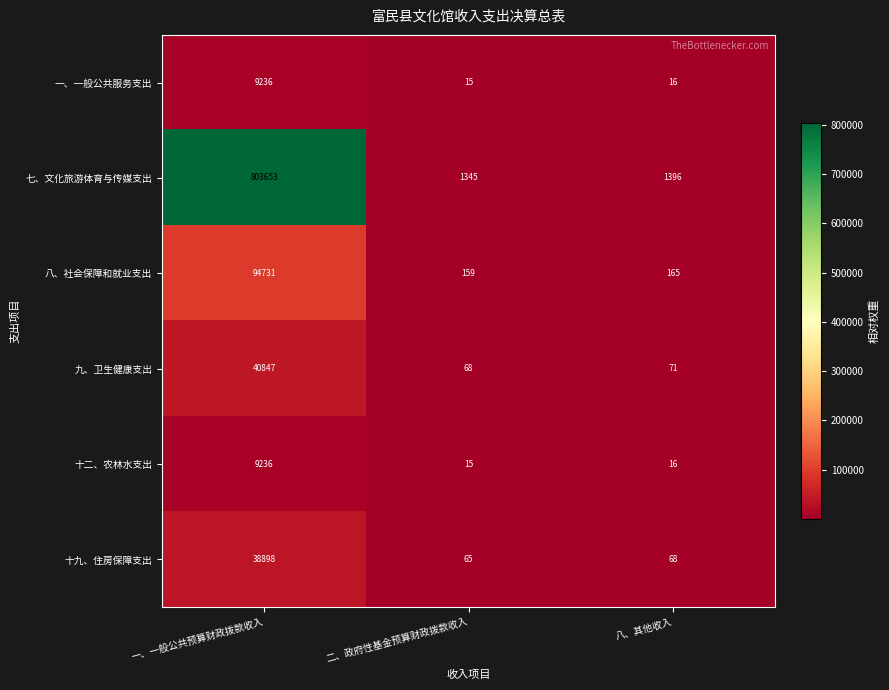

Which series has the largest total across all categories?

七、文化旅游体育与传媒支出